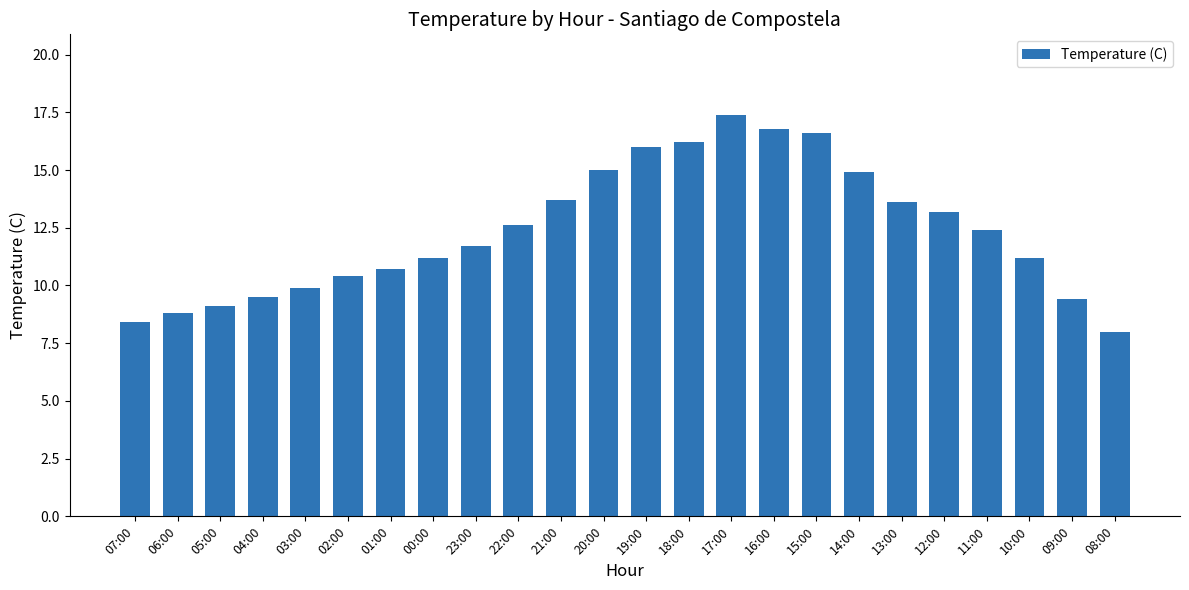

Count the number of values greater than 12.

12